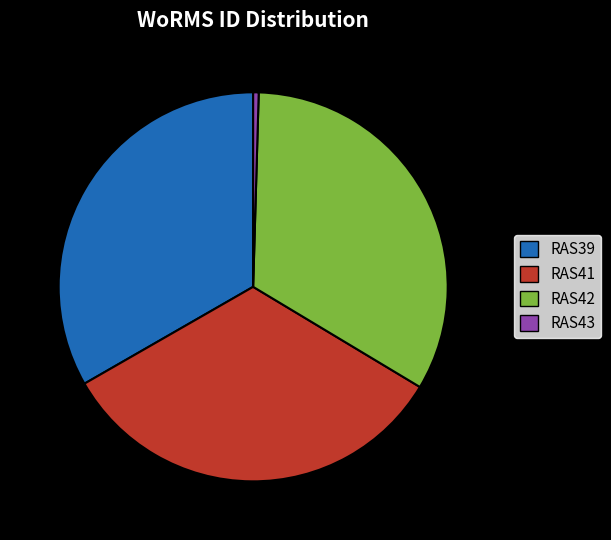

Does RAS39 represent more than half of the total?

No